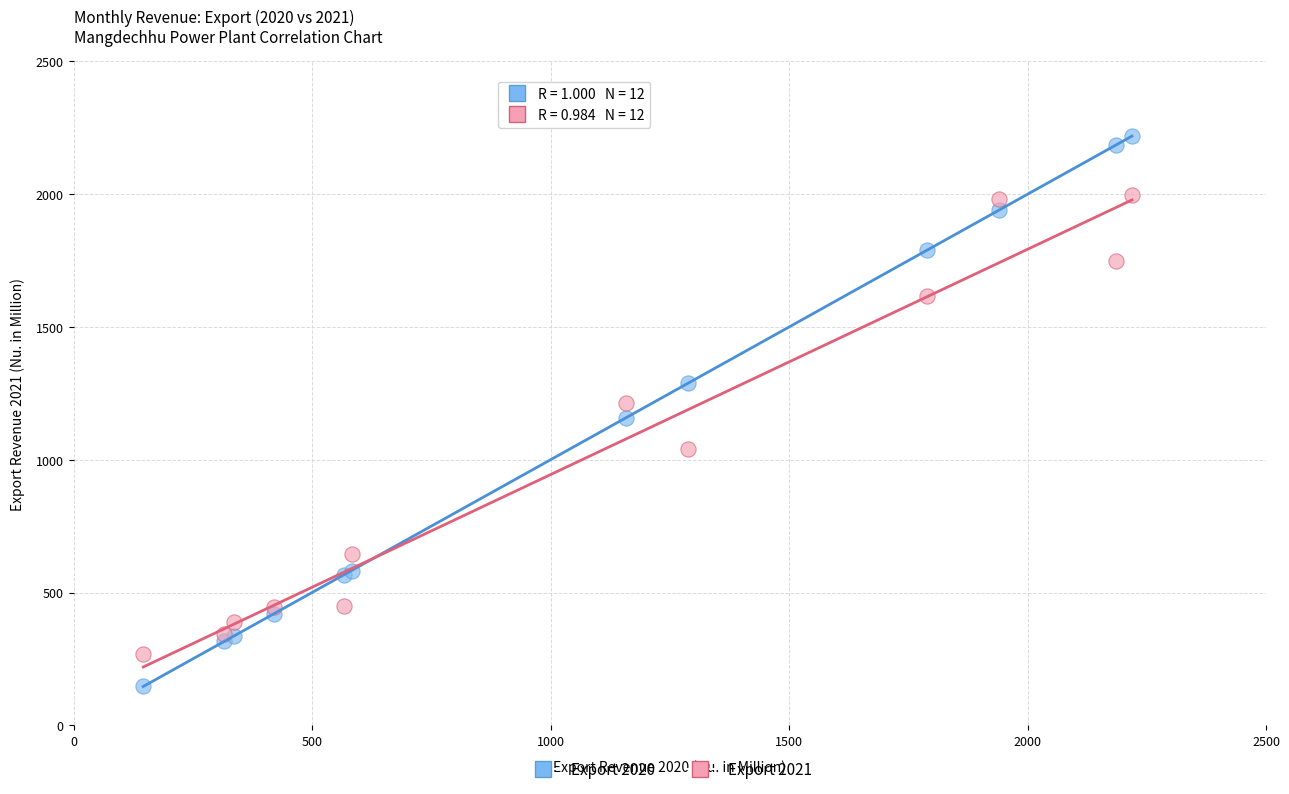

What is the X range (max minus min) for the scatter plot?

2073.1